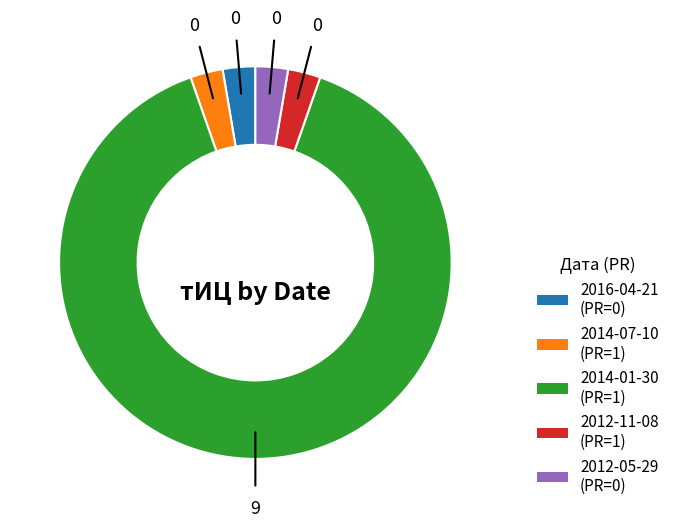

Count the number of slices in the pie.

5